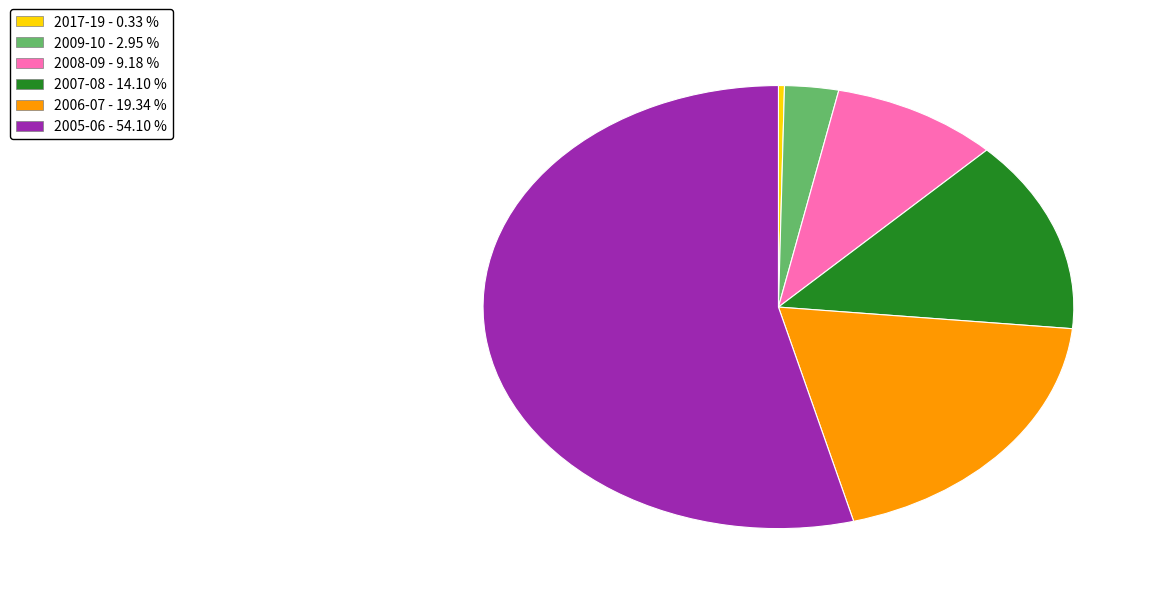

True or false: 2006-07 accounts for 19% of the total.

True